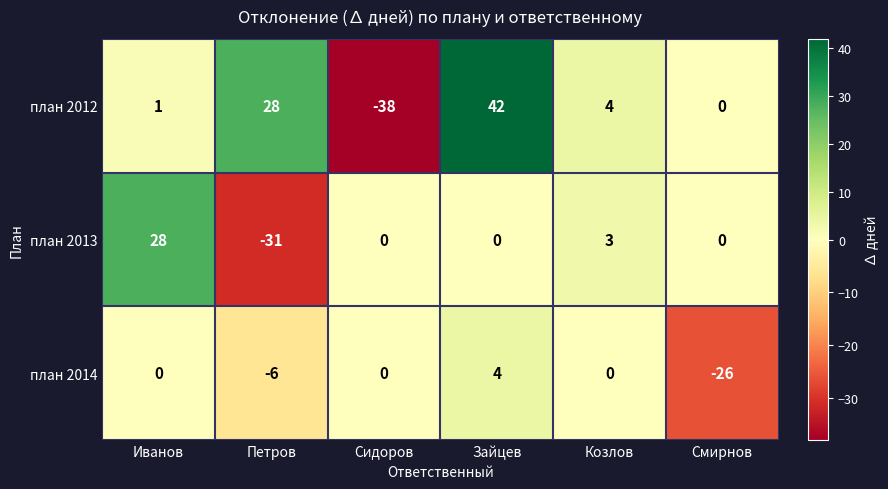

Which series has the largest total across all categories?

план 2012